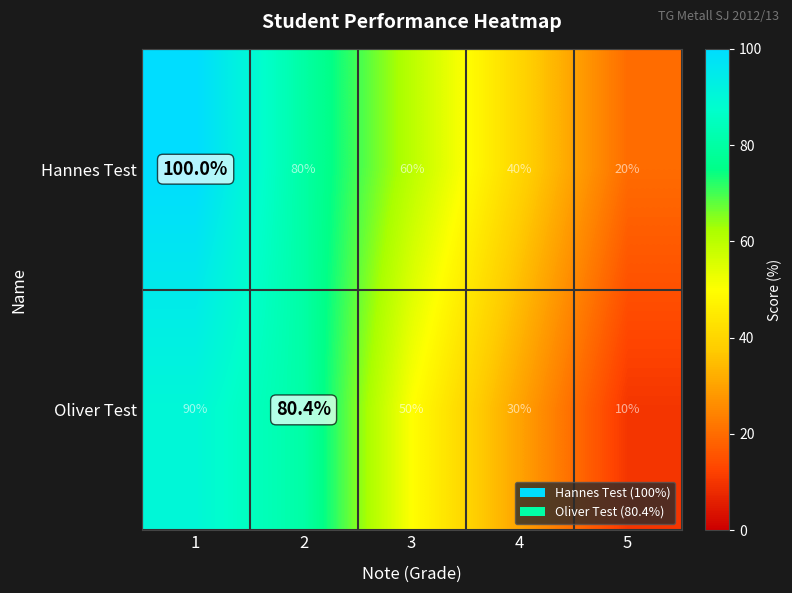

Which series changed the most between 2 and 3?

Oliver Test